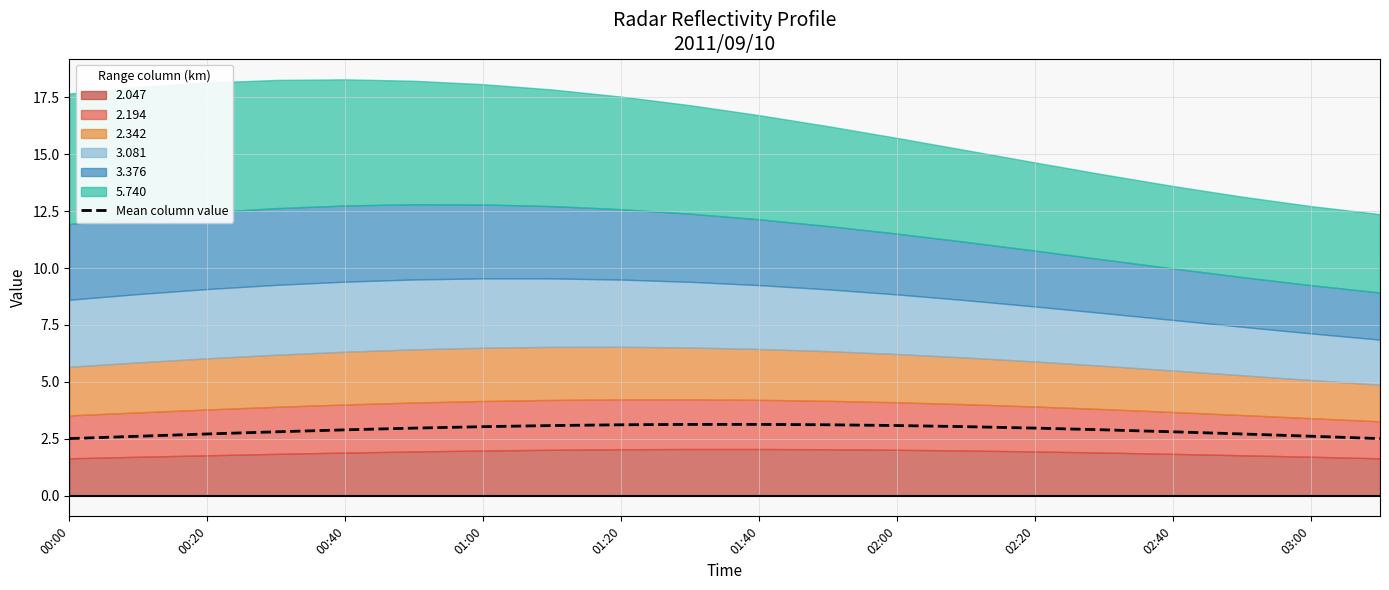

Does the chart display data point markers on the line(s)?

No